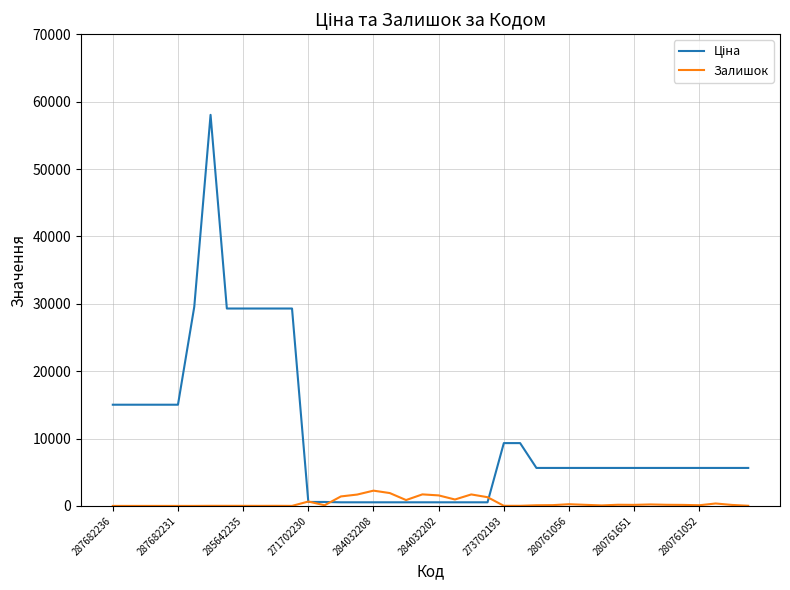

What is the maximum value shown in the chart?

58037.0